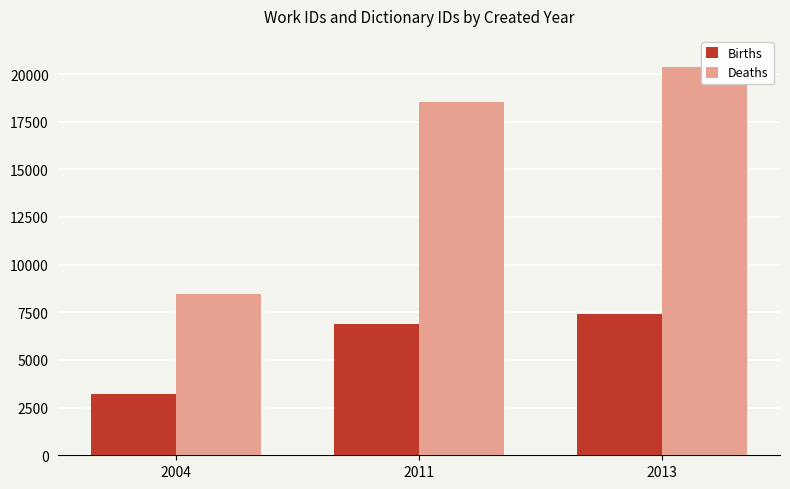

At 2004, list the series in order from largest to smallest.

Deaths, Births